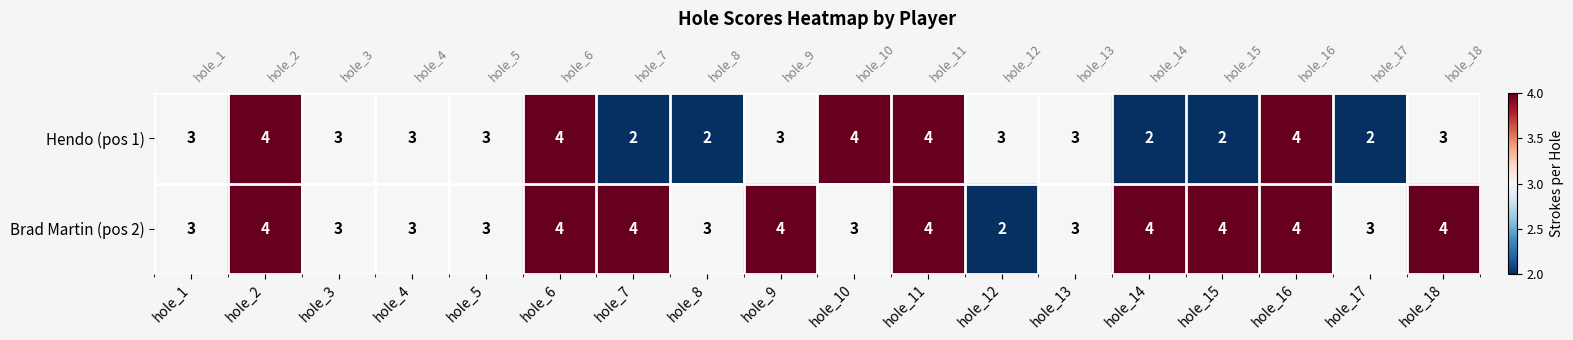

Count the Brad Martin (pos 2) values in the range 3 to 4.

17